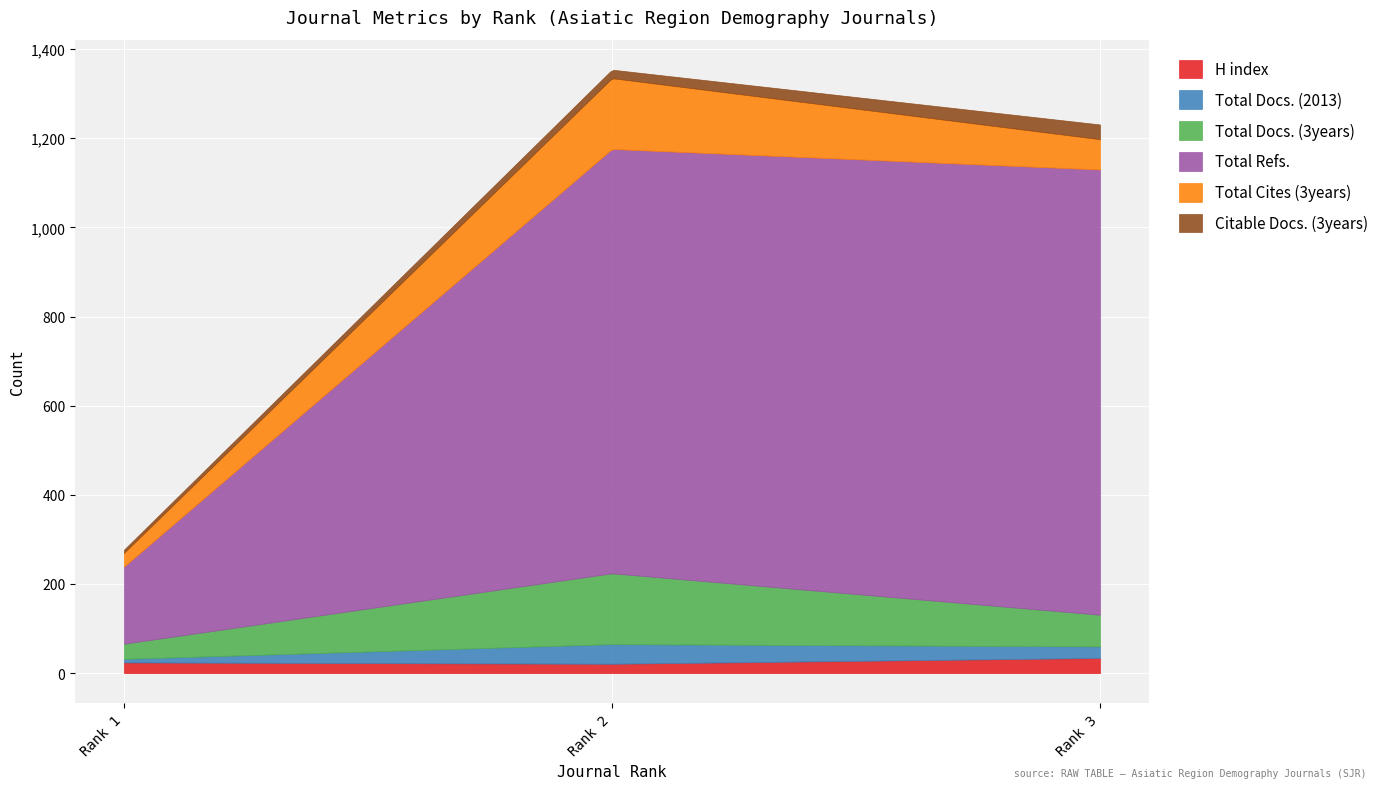

Does the chart display data point markers on the line(s)?

No